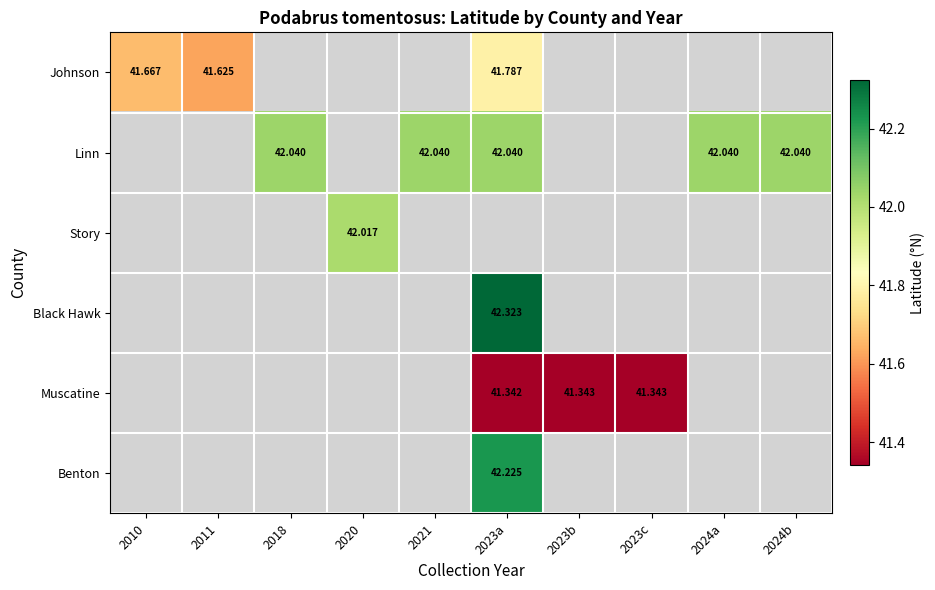

Is the value of Story at 2020 greater than the value of Benton at 2023a?

No